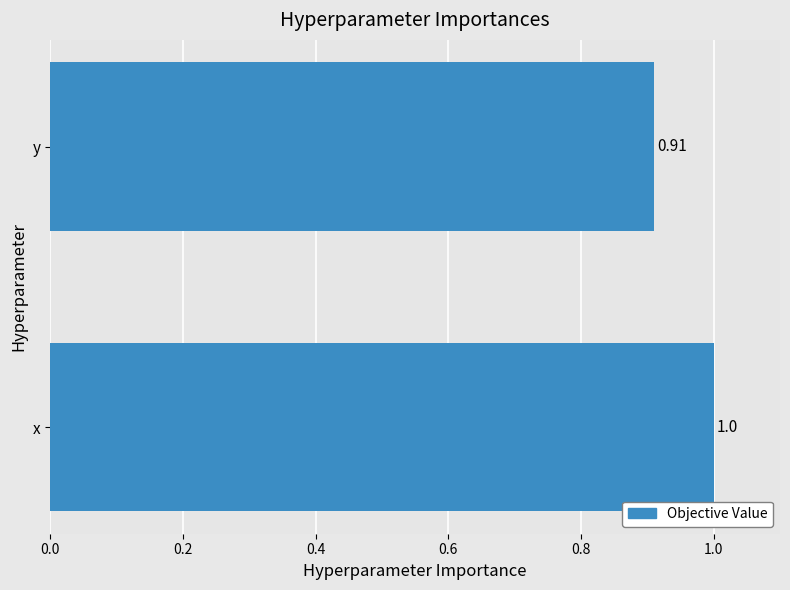

Rank the categories by value from lowest to highest.

y, x